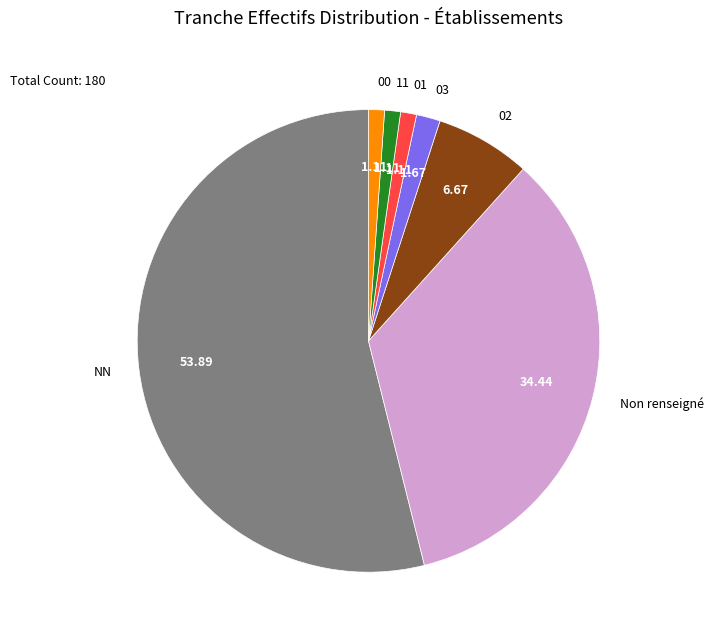

Does 00 represent more than half of the total?

No